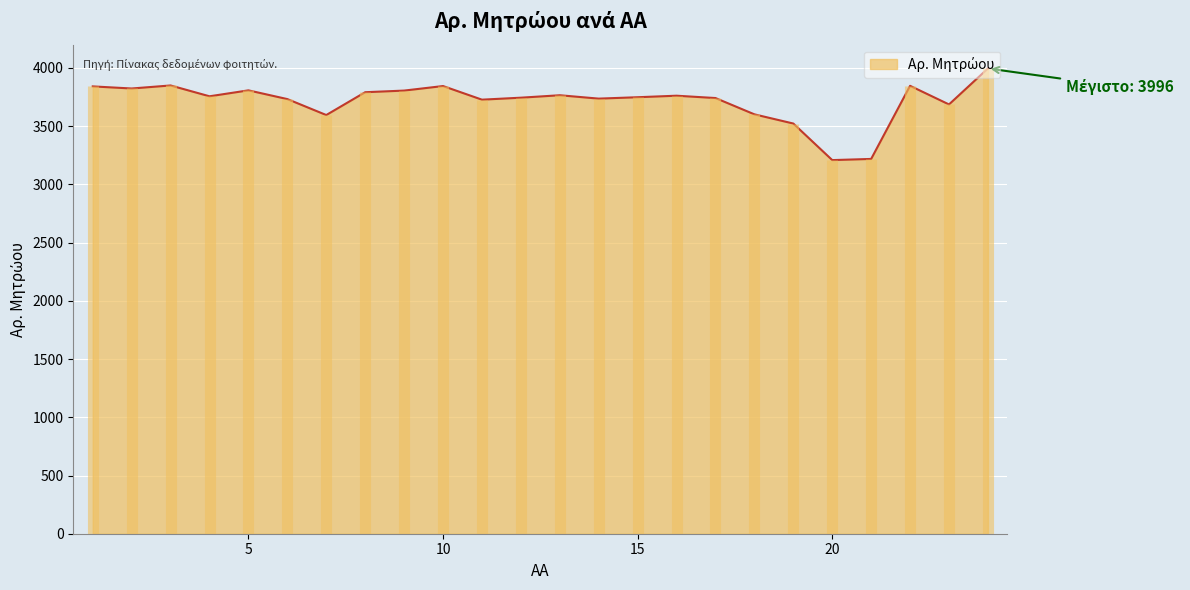

Which has a higher value, 16 or 7?

16